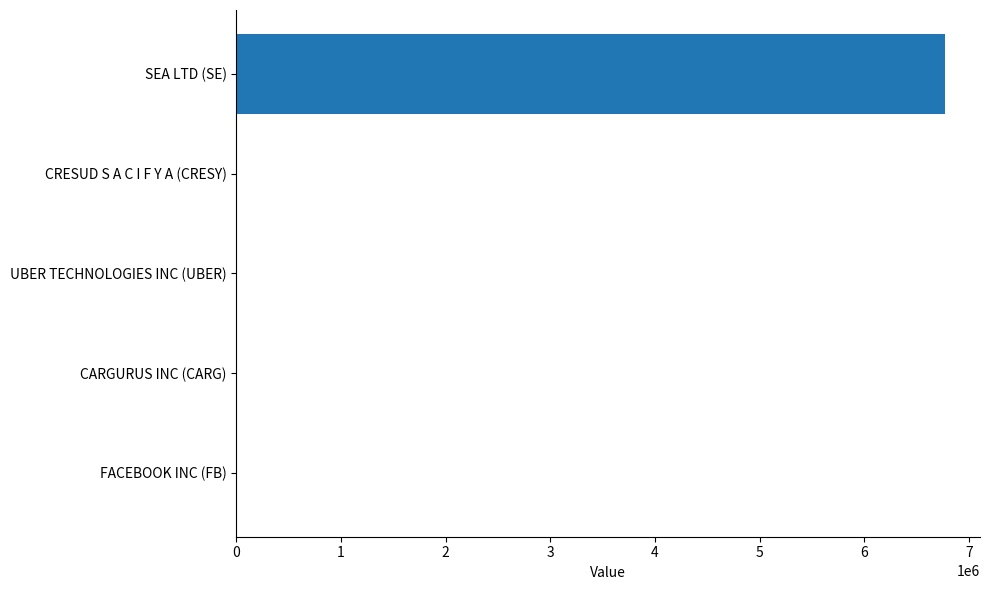

The chart shows a value of 2845875 at CARGURUS INC (CARG). True or false?

False